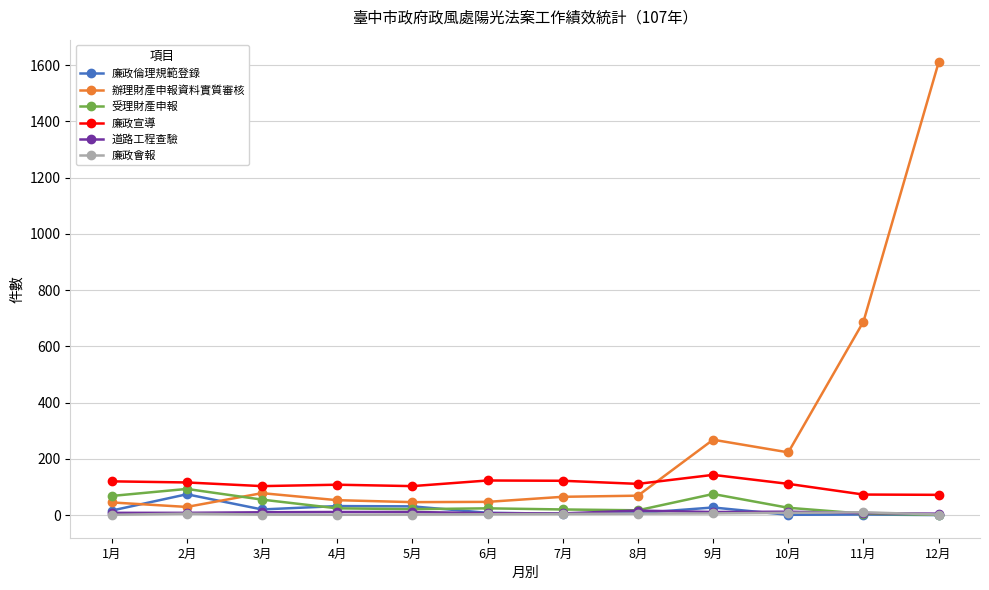

At how many categories does at least one series exceed 1576?

1